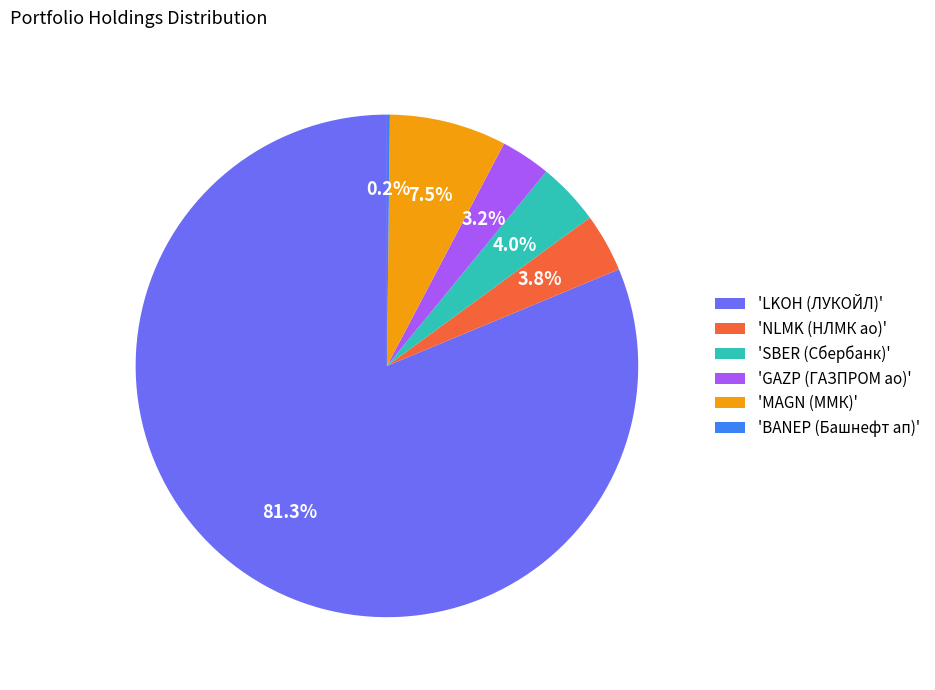

What portion of the pie excludes 'SBER (Сбербанк)'?

96.0%